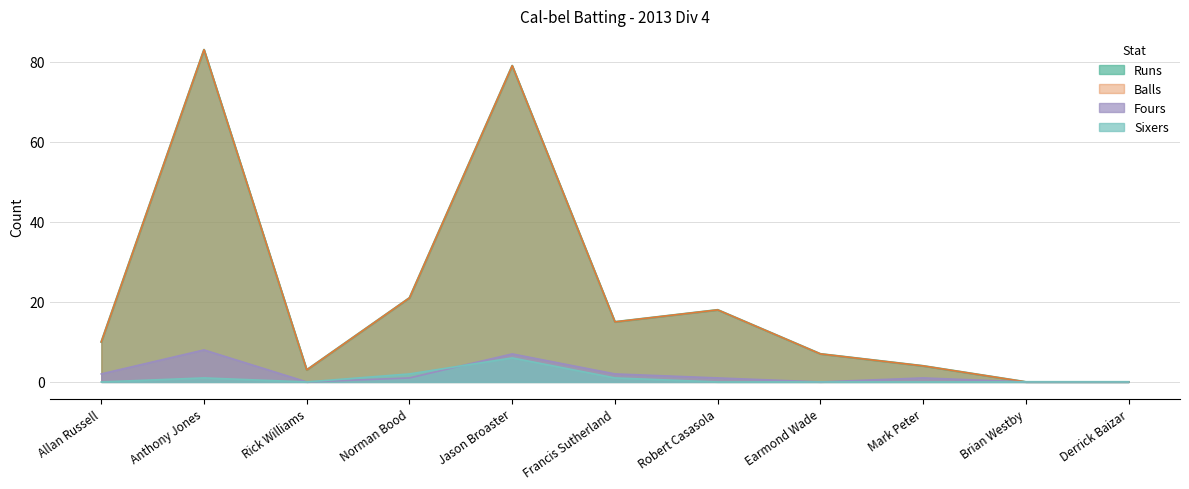

At which category does the chart reach its peak across all series?

Anthony Jones